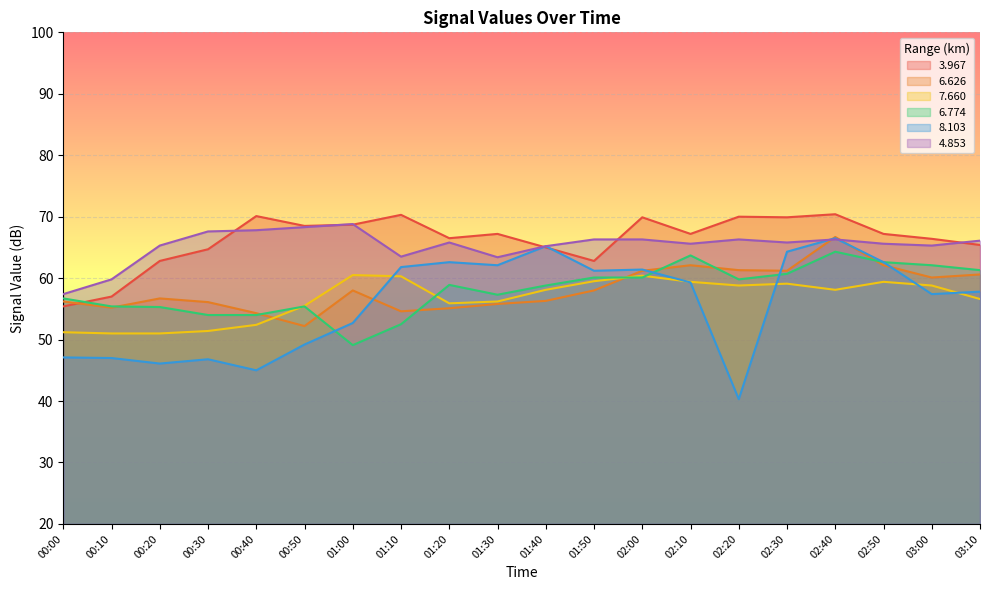

In 4.853, how many points are lower than both neighbors (excluding endpoints)?

5